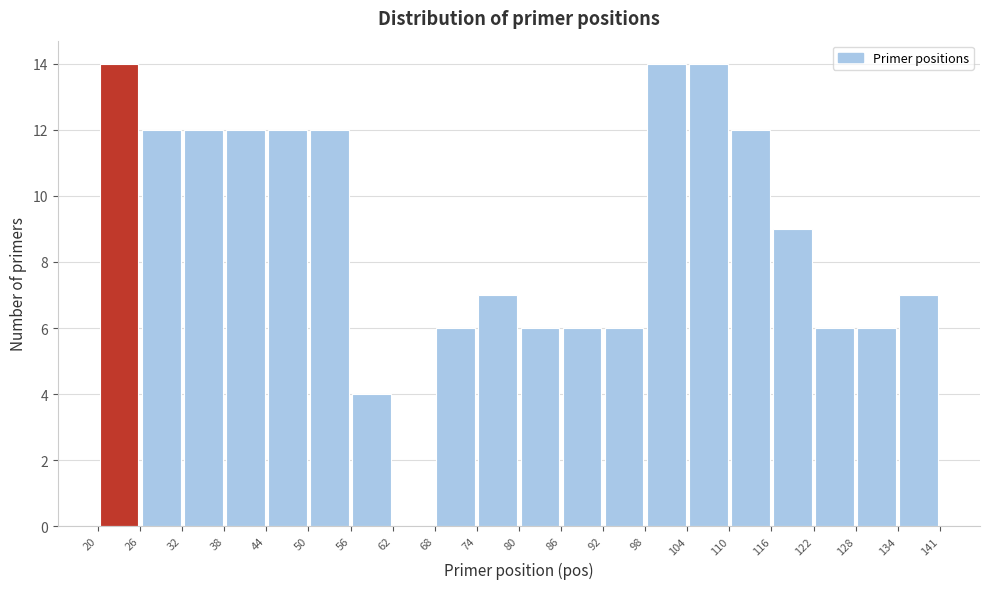

Reading left to right, list every bar in this chart as the range it spans on the x-axis followed by its height. The values are not printed on the chart, so give them approximately, as read against the axis.

20 to 26: 14
26 to 32: 12
32 to 38: 12
38 to 44: 12
44 to 50: 12
50 to 56: 12
56 to 62: 4
62 to 68: 0
68 to 74: 6
74 to 80: 7
80 to 86: 6
86 to 92: 6
92 to 98: 6
98 to 104: 14
104 to 110: 14
110 to 116: 12
116 to 122: 9
122 to 128: 6
128 to 134: 6
134 to 141: 7